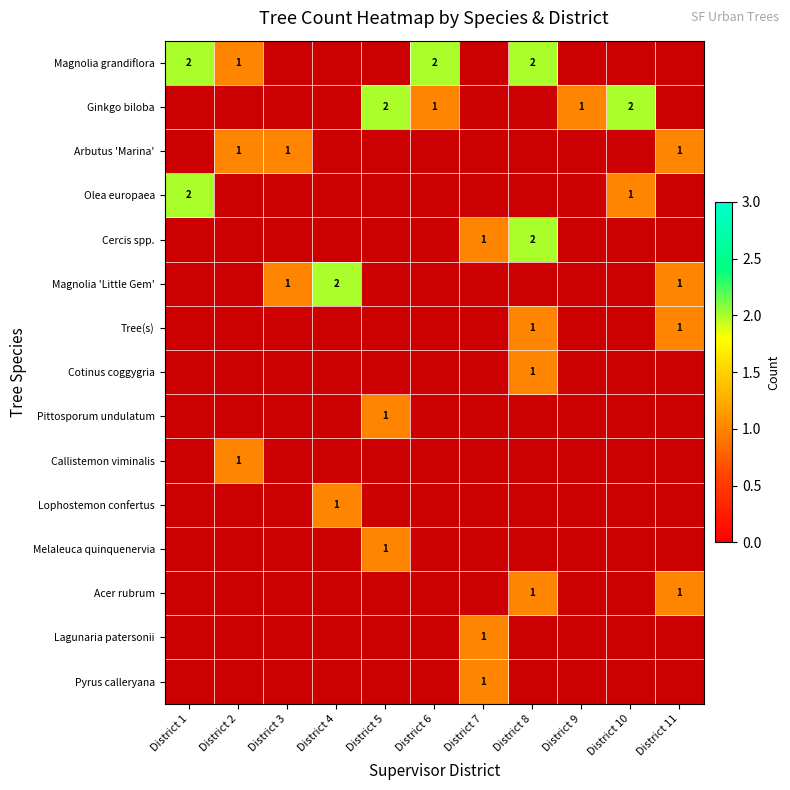

Which label corresponds to the smallest value in the chart?

District 2